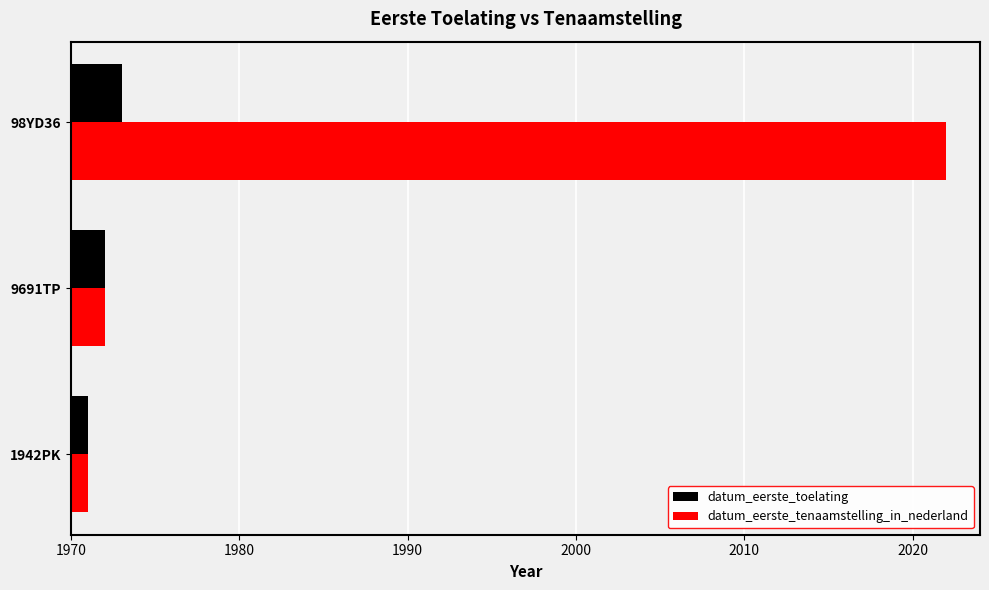

What is the difference between the datum_eerste_tenaamstelling_in_nederland values at 1942PK and 98YD36?

51